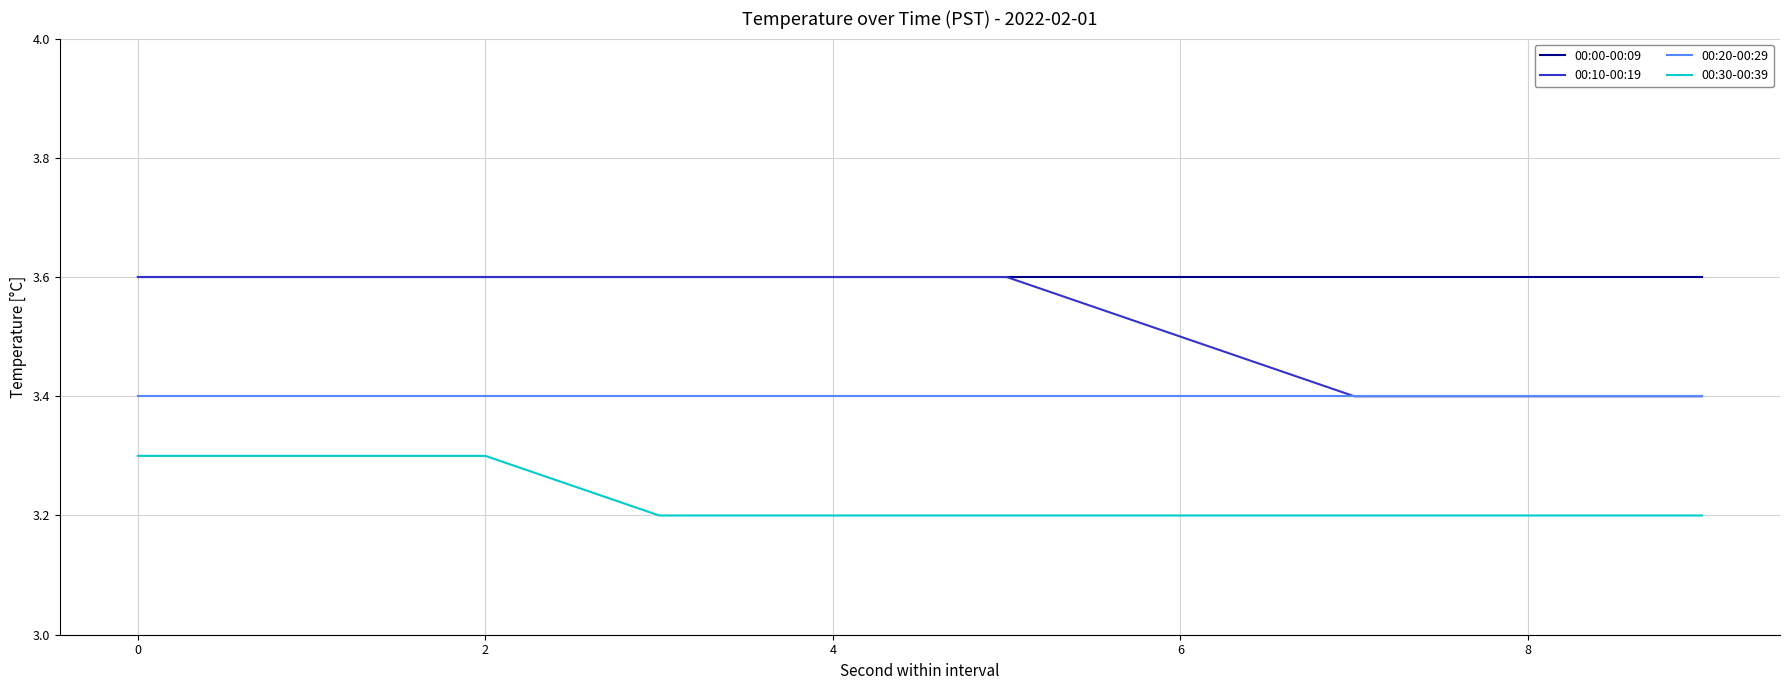

How many lines are shown in the chart?

4